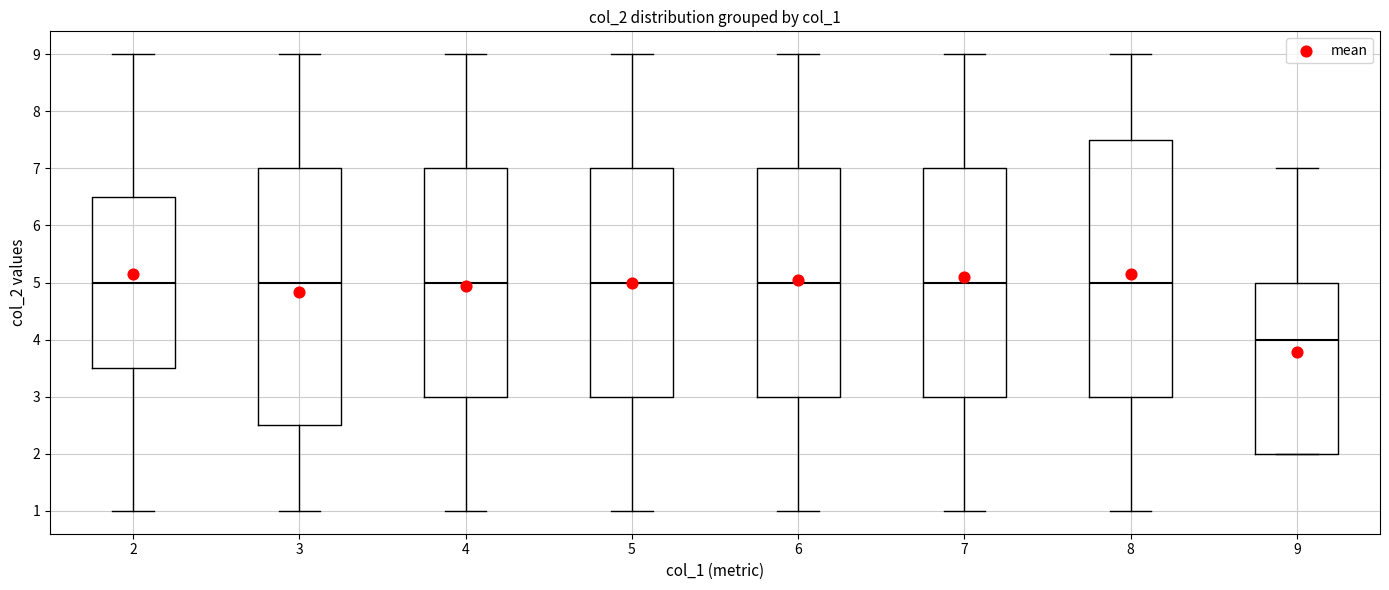

Reading left to right, transcribe this box plot: for each box, give where its median line is, the range the box spans, and where its two whiskers end, as read against the y-axis. The values are not printed on the chart, so give them approximately, as read against the axis.

2: median 5.0, box 3.5 to 6.5, whiskers 1.0 to 9.0
3: median 5.0, box 2.5 to 7.0, whiskers 1.0 to 9.0
4: median 5.0, box 3.0 to 7.0, whiskers 1.0 to 9.0
5: median 5.0, box 3.0 to 7.0, whiskers 1.0 to 9.0
6: median 5.0, box 3.0 to 7.0, whiskers 1.0 to 9.0
7: median 5.0, box 3.0 to 7.0, whiskers 1.0 to 9.0
8: median 5.0, box 3.0 to 7.5, whiskers 1.0 to 9.0
9: median 4.0, box 2.0 to 5.0, whiskers 2.0 to 7.0